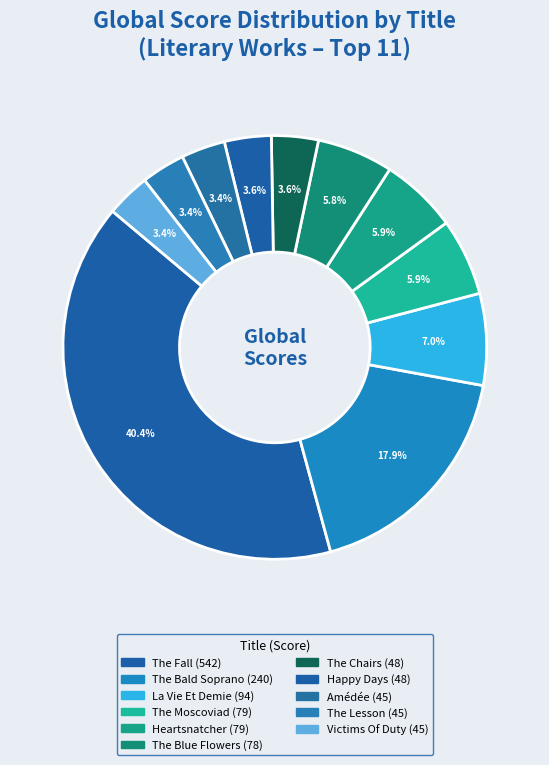

How many segments does this pie chart have?

11